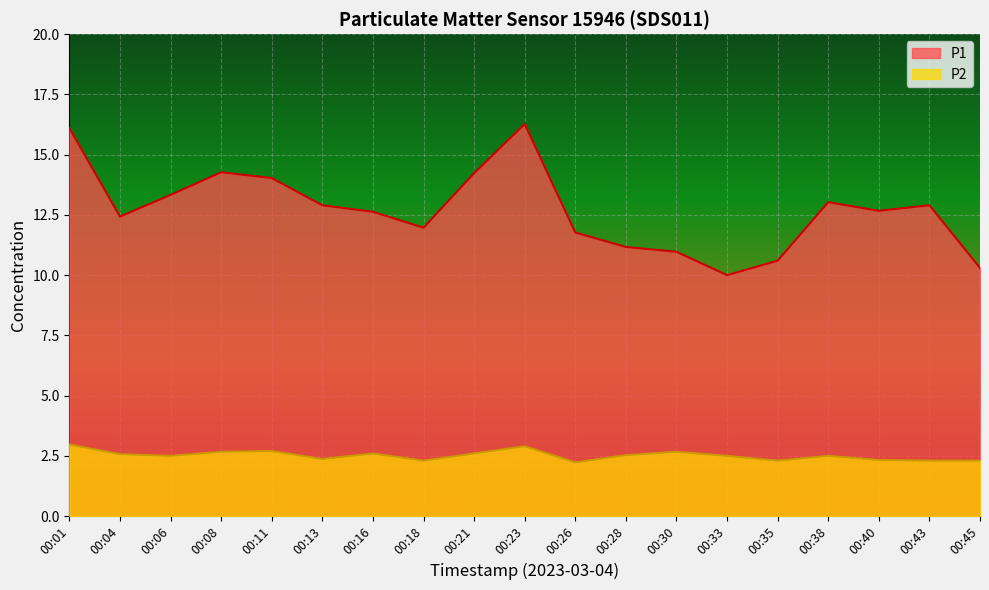

Between 00:01 and 00:45, which is larger?

00:01